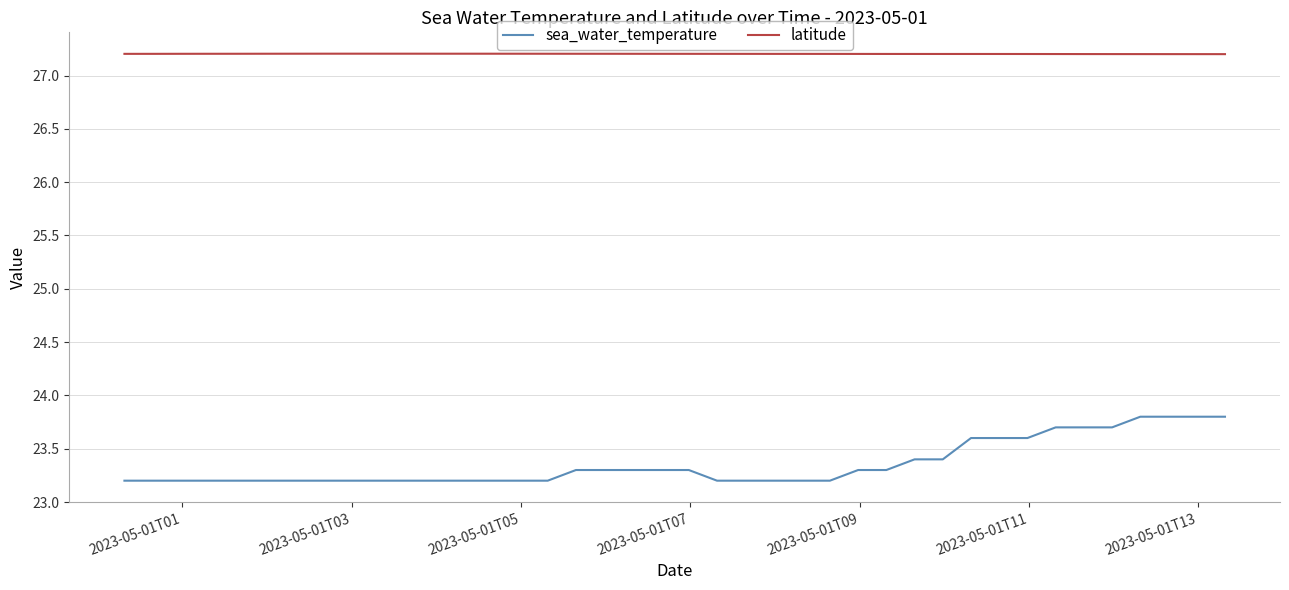

Which series has the widest spread of values?

sea_water_temperature